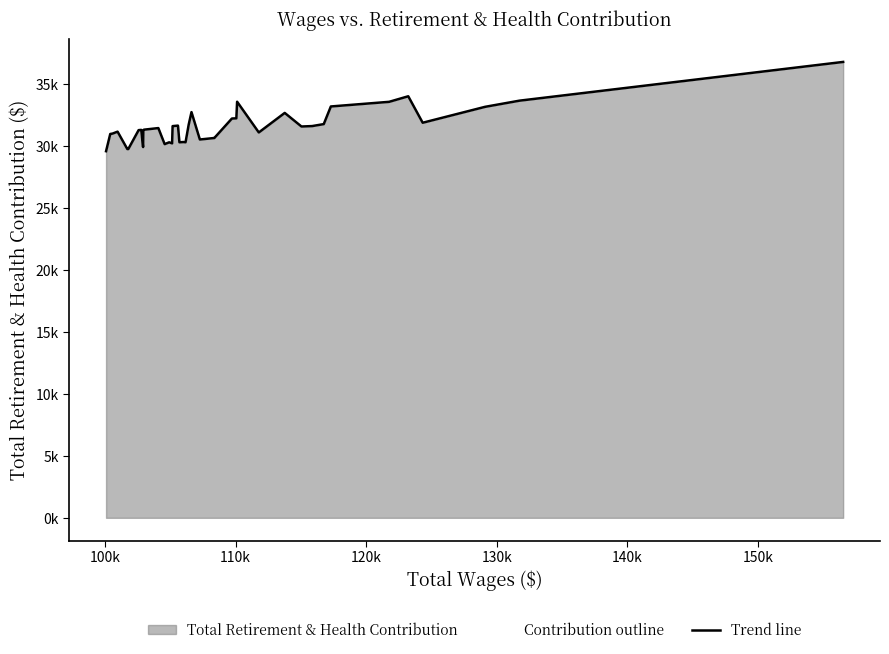

Which series has the largest total across all categories?

Contribution outline